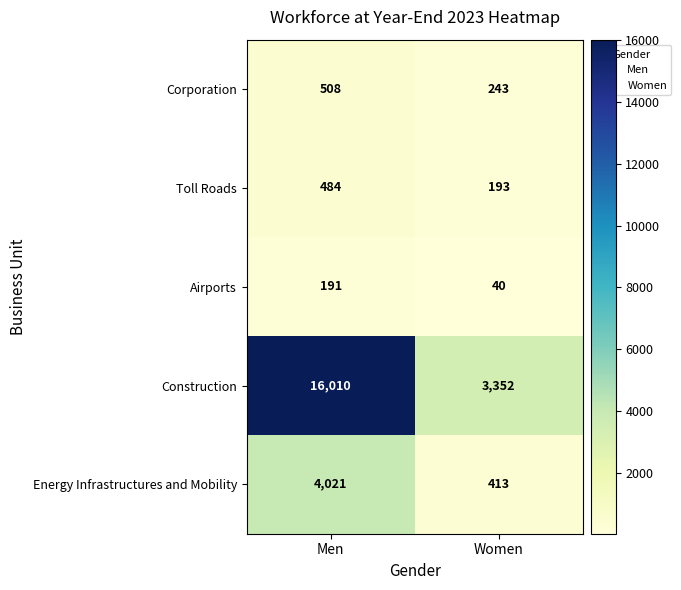

Between Men and Women, which series saw the biggest shift?

Construction